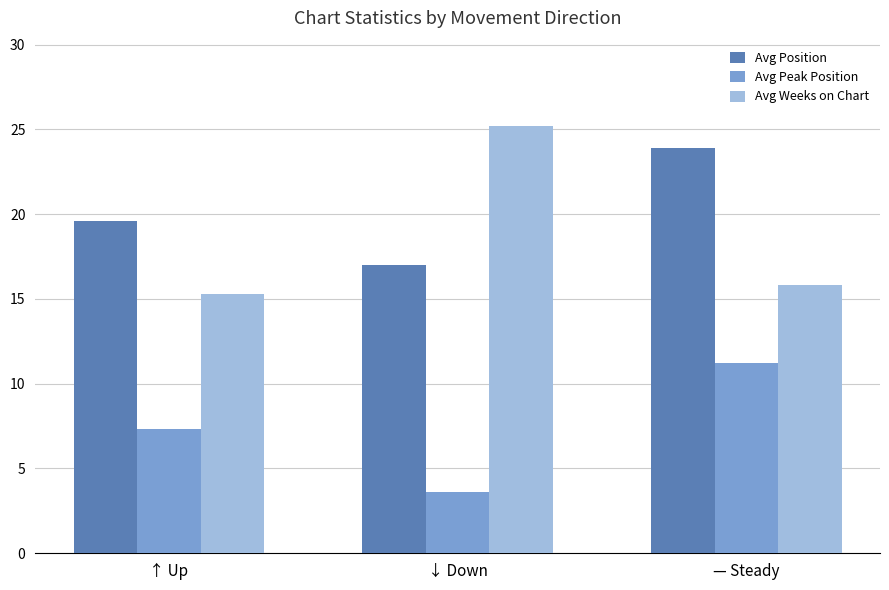

The value of Avg Position at — Steady is 14.9. True or false?

False